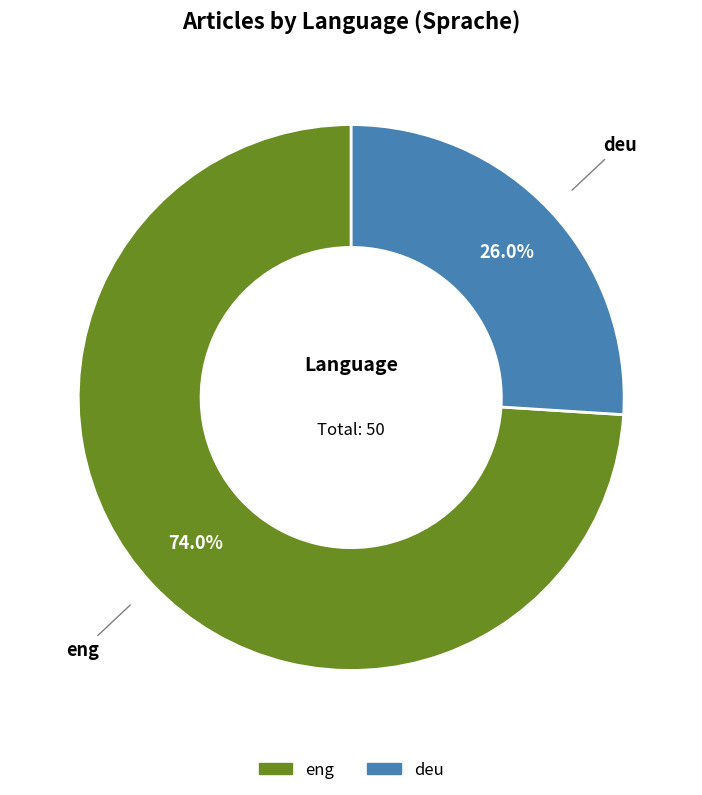

How many segments does this pie chart have?

2